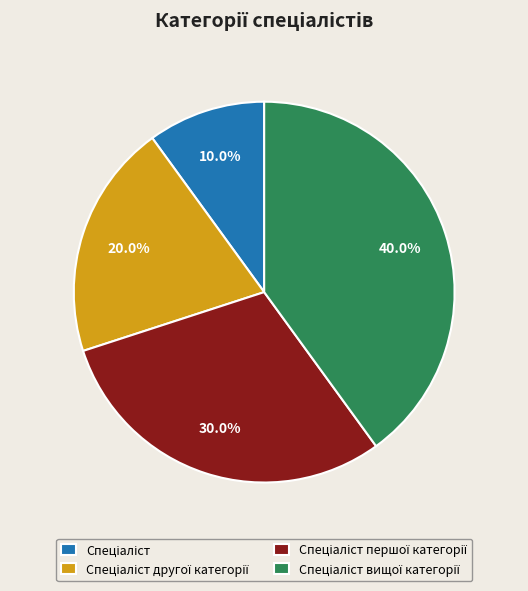

Does any single category account for the majority?

No